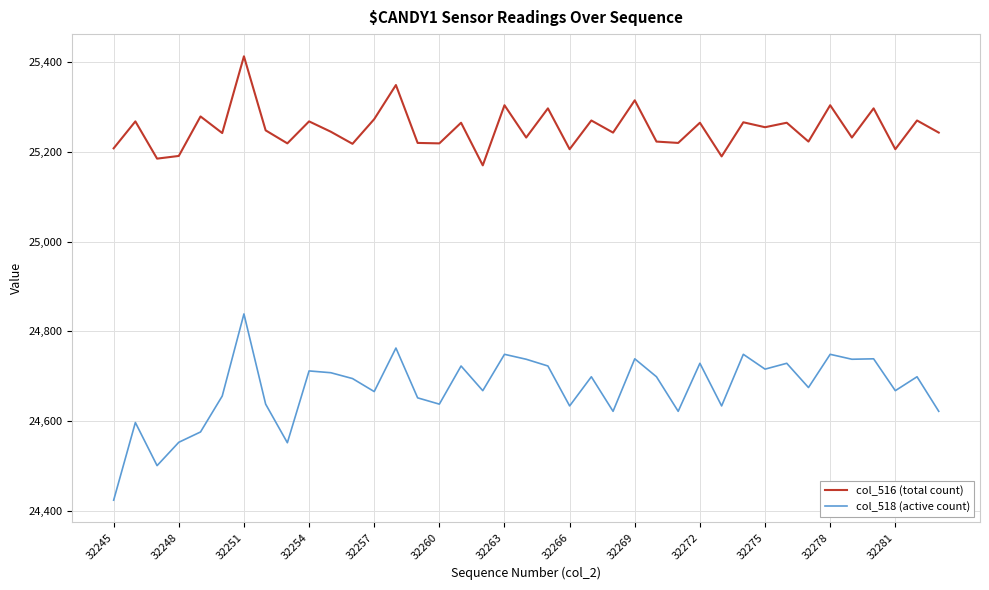

What is the maximum value for col_518 (active count)?

24839